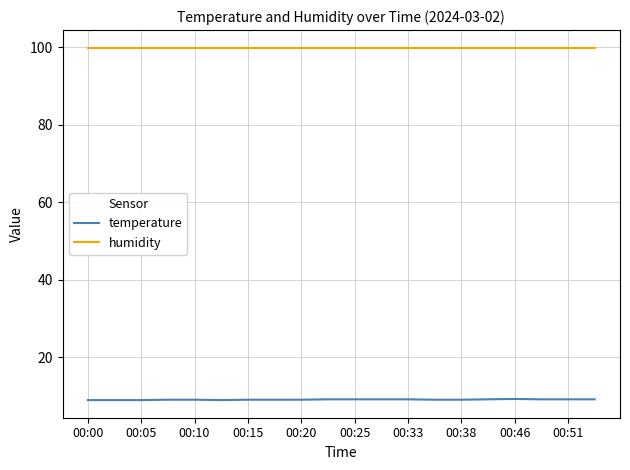

What is the greatest value displayed?

99.9